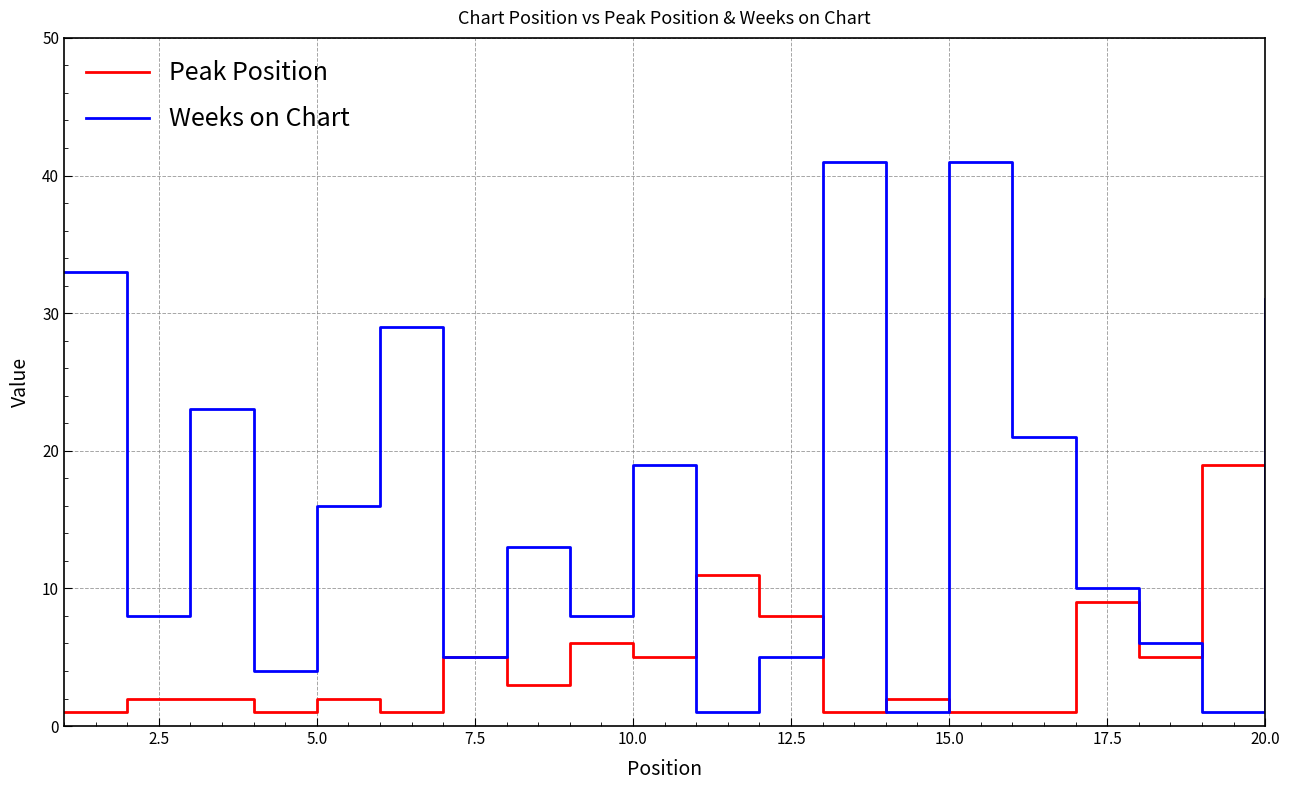

List the series in order of their overall mean, highest first.

Weeks on Chart, Peak Position